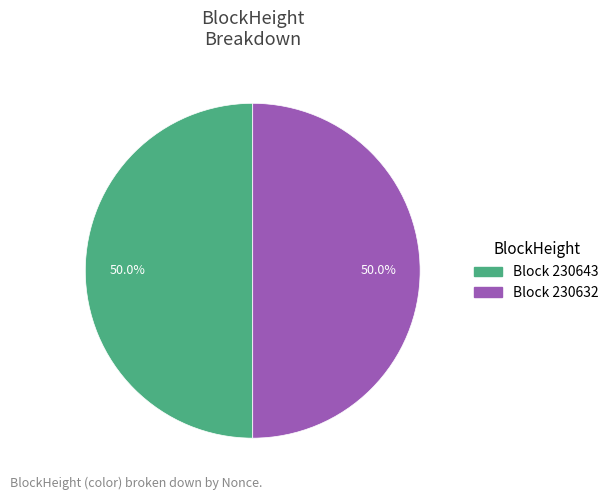

To the nearest percent, what is the average slice percentage?

50%